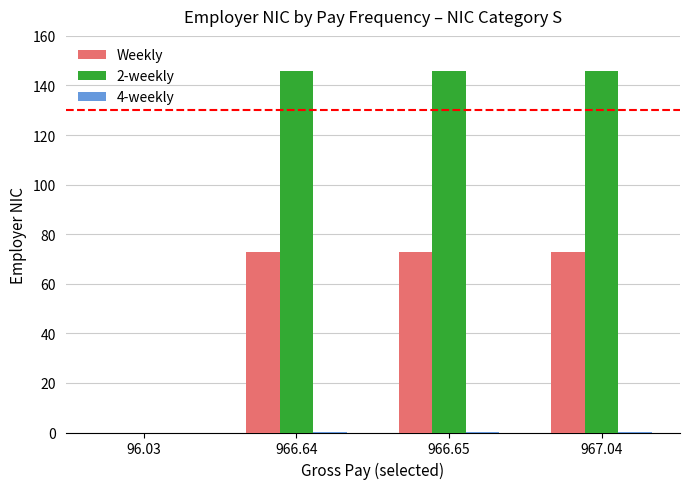

How many values in the Weekly series exceed 72?

3